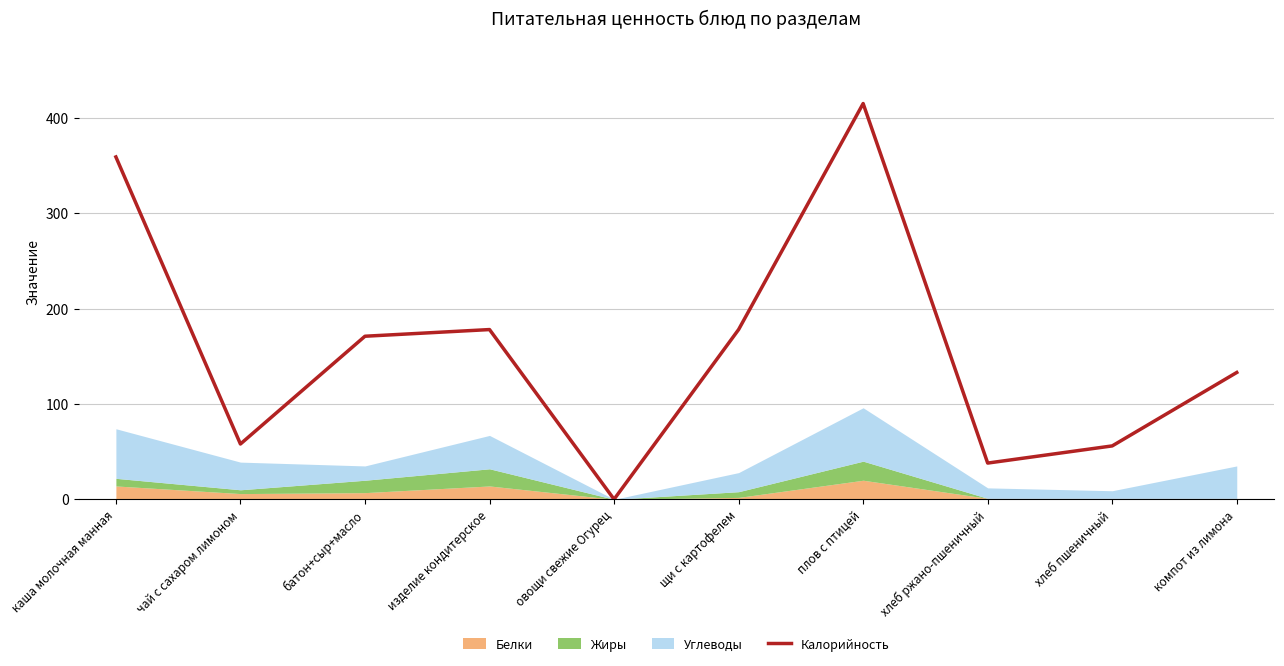

What is the change in value from щи с картофелем to хлеб ржано-пшеничный?

-140